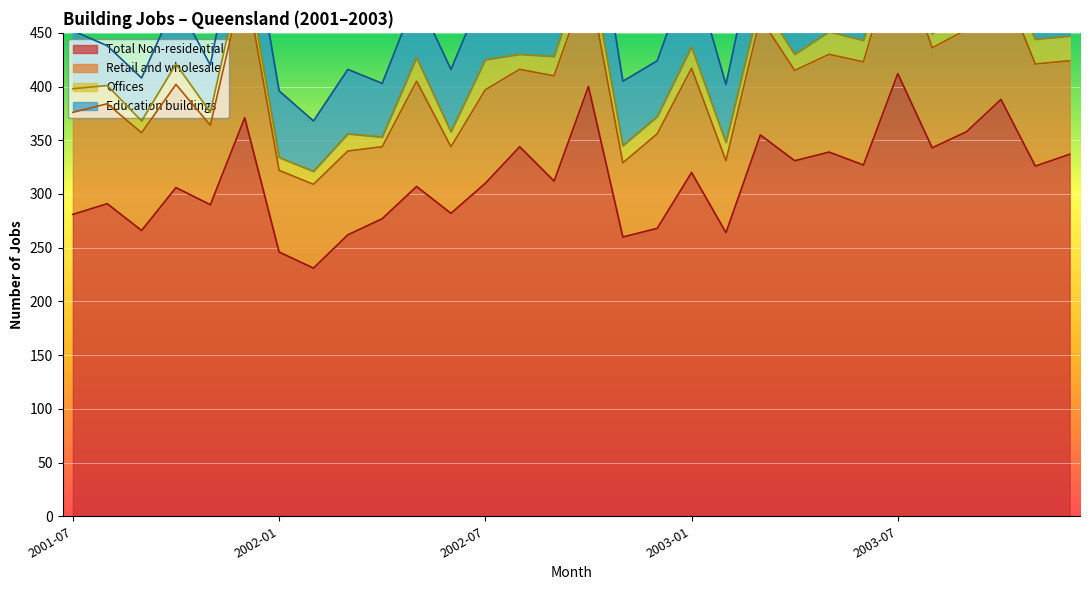

Rank the series by their maximum value, from lowest to highest.

Offices, Education buildings, Retail and wholesale trade, Total Non-residential